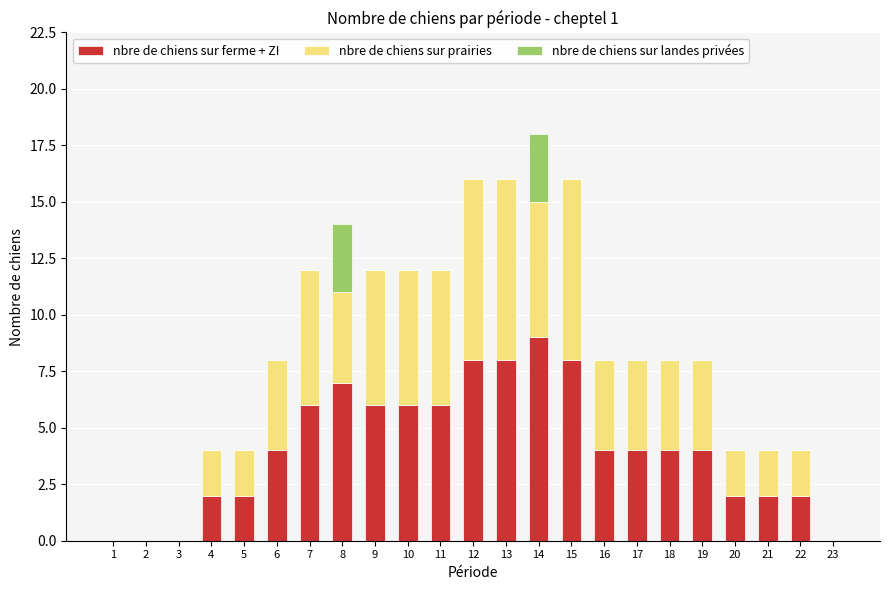

Are the bars horizontal?

No